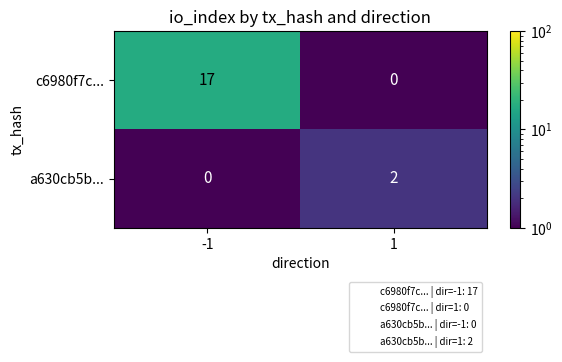

Rank the series by their maximum value, from lowest to highest.

a630cb5b..., c6980f7c...